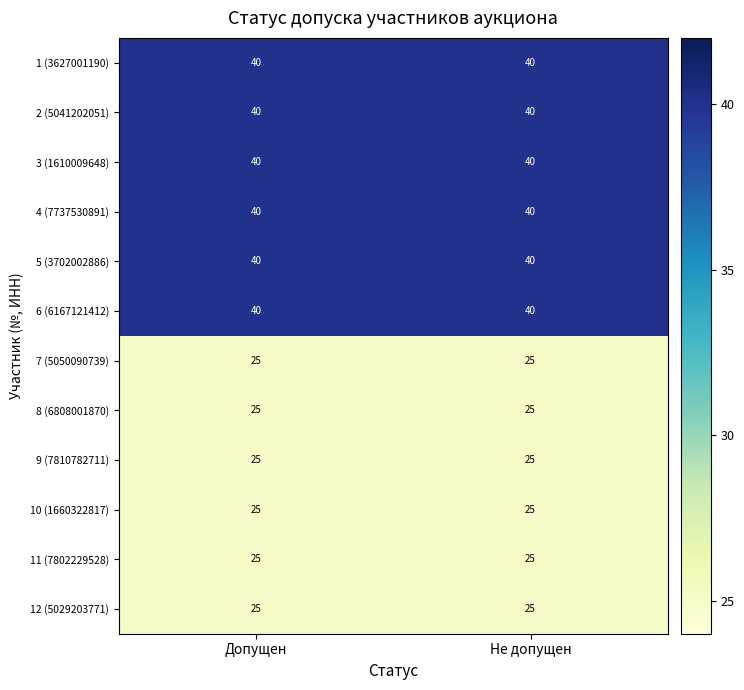

Reading right to left, what are all the values shown in this chart?

1 (3627001190): 40	40
2 (5041202051): 40	40
3 (1610009648): 40	40
4 (7737530891): 40	40
5 (3702002886): 40	40
6 (6167121412): 40	40
7 (5050090739): 25	25
8 (6808001870): 25	25
9 (7810782711): 25	25
10 (1660322817): 25	25
11 (7802229528): 25	25
12 (5029203771): 25	25